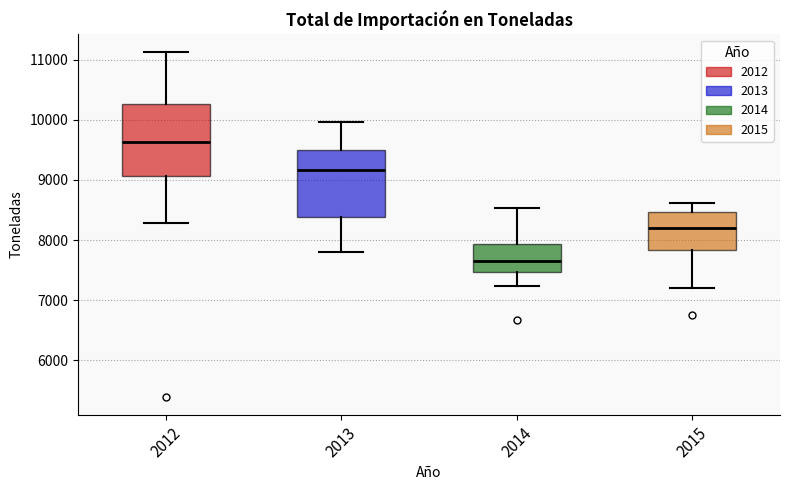

Where is the upper edge of the box at x = 2015 on the y-axis? The values are not printed on the chart, so give them approximately, as read against the axis.

8500